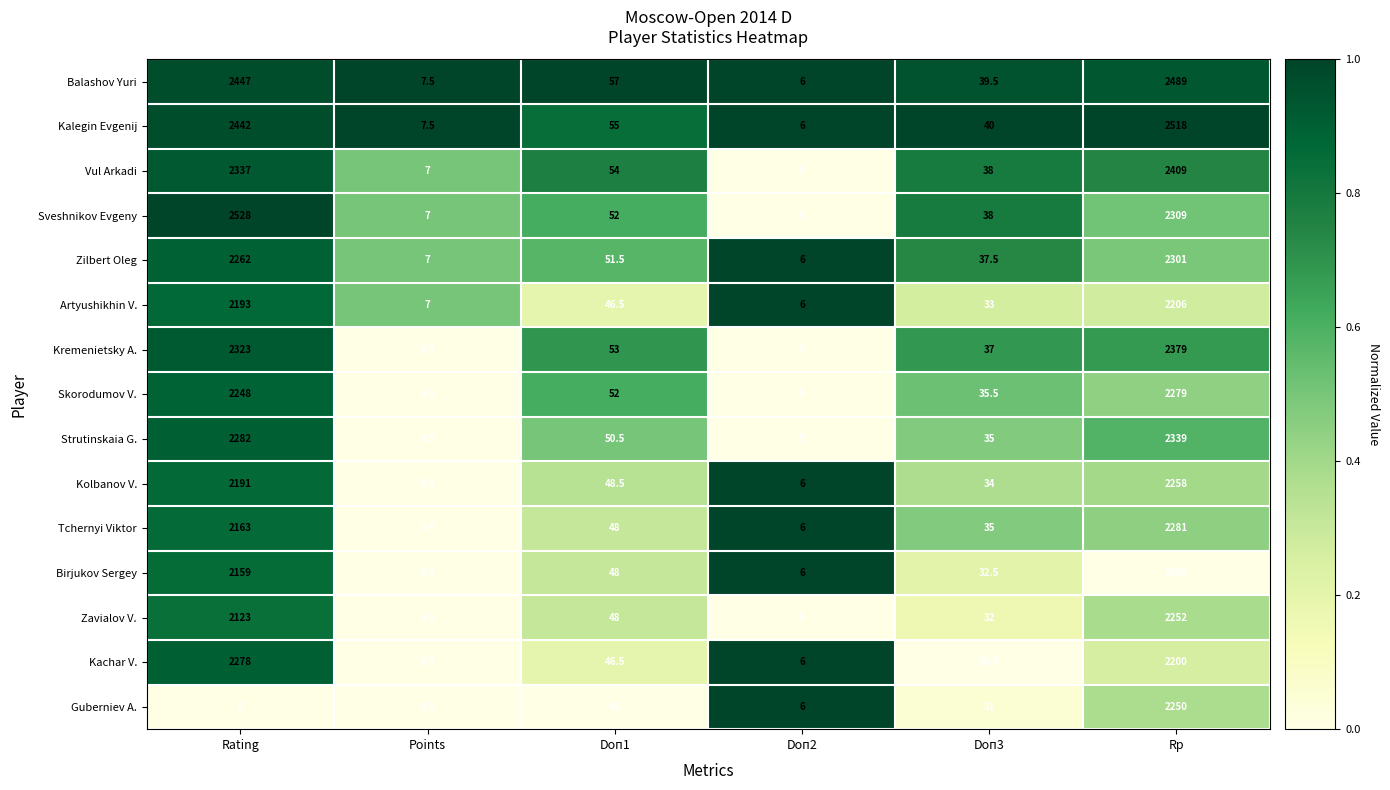

What is the maximum value for Guberniev A.?

2250.0